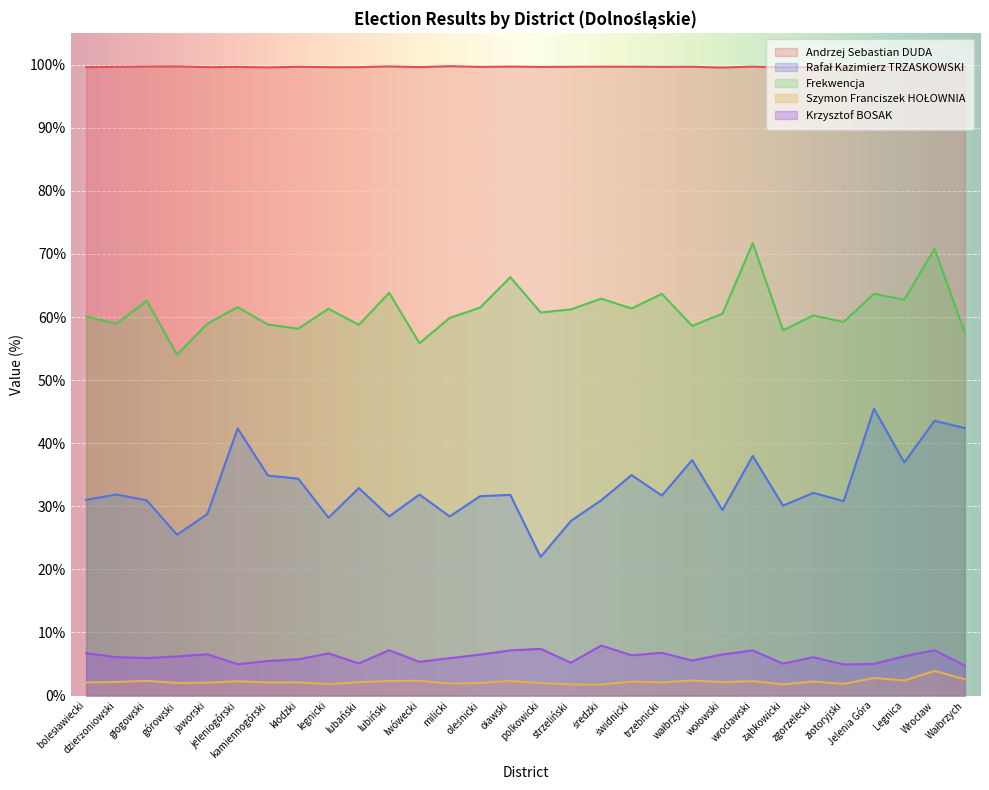

True or false: Andrzej Sebastian DUDA has a value of 150.7 at wałbrzyski.

False